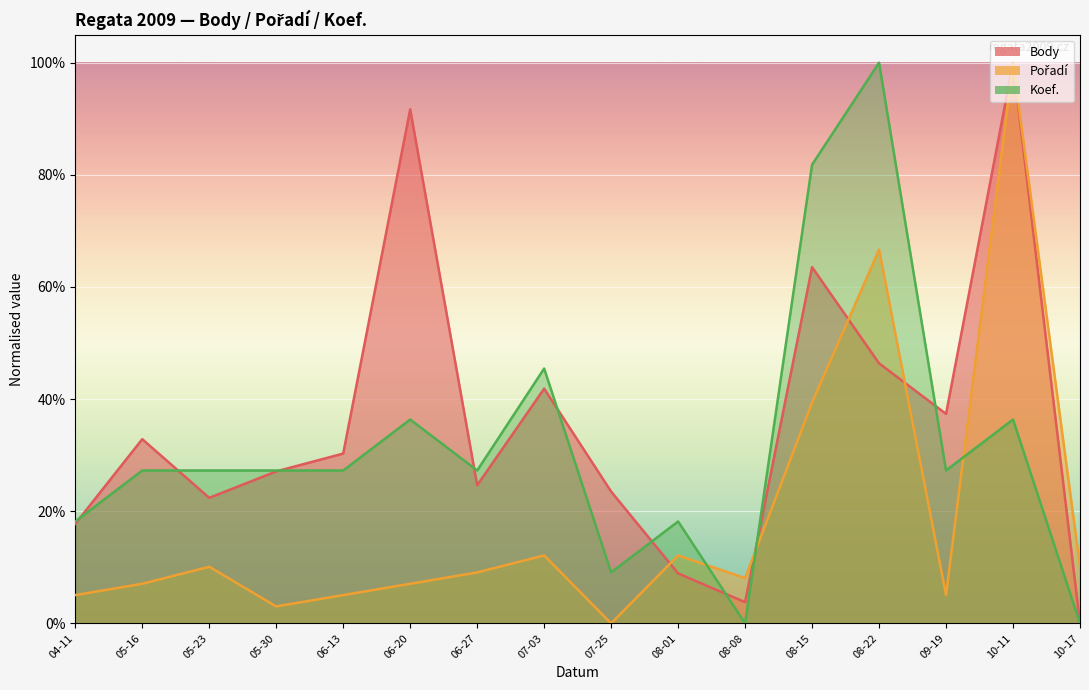

What are all the series names shown in the legend?

Body, Pořadí, Koef.